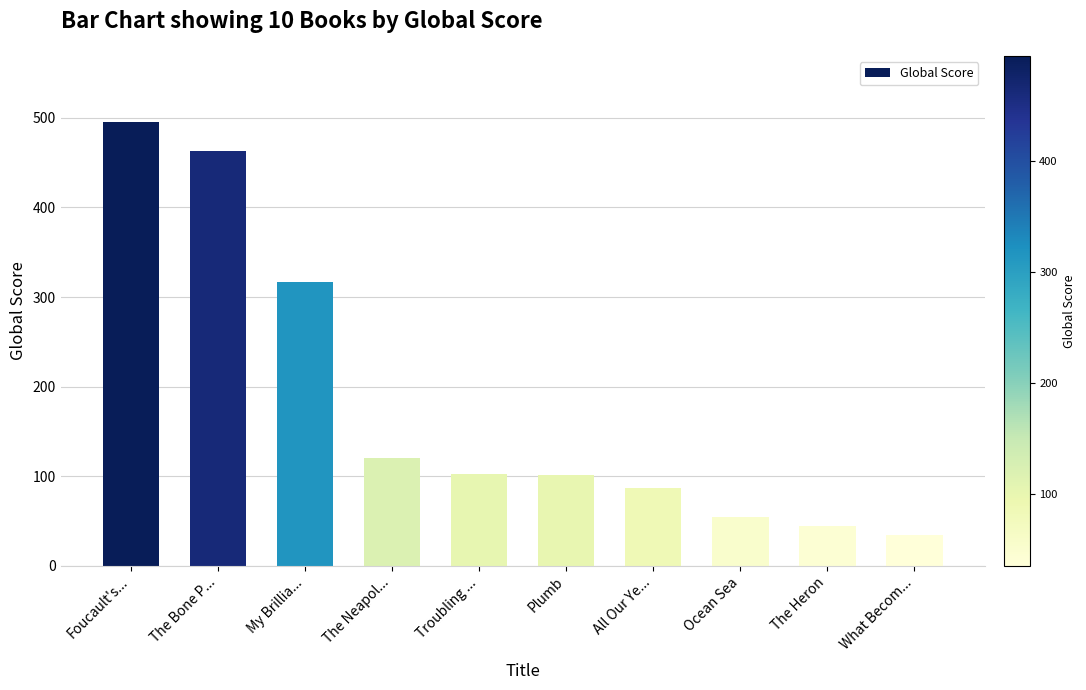

What is the greatest value displayed?

495